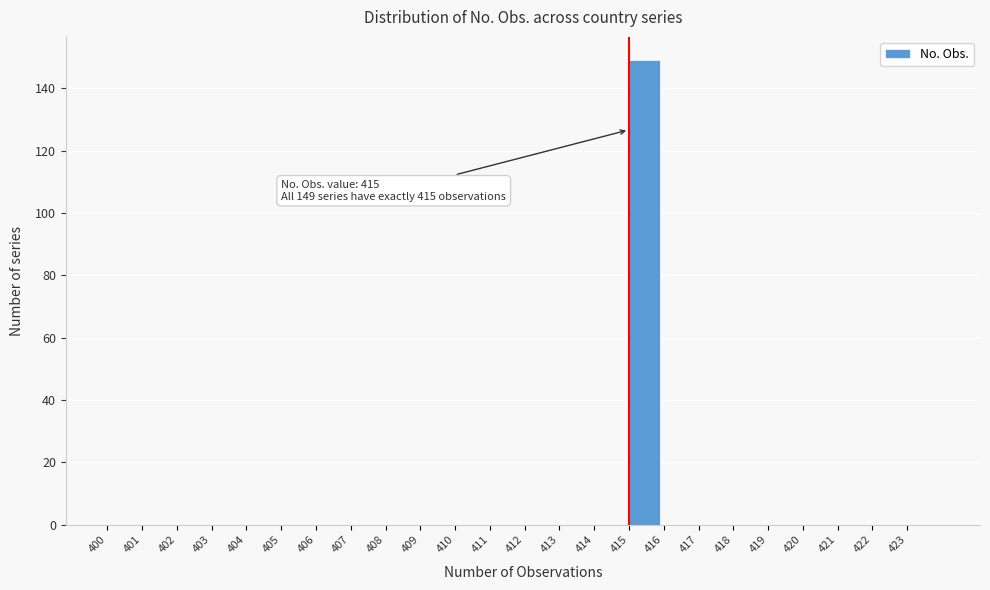

Over which range of the x-axis is the bar tallest?

415 to 416